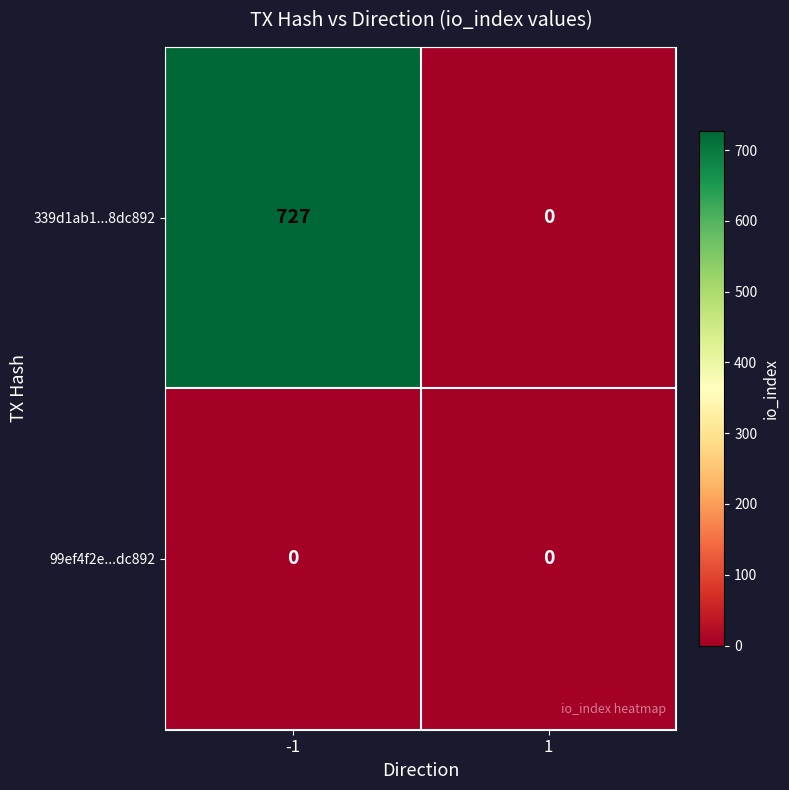

Reading left to right, extract all data points from this chart.

339d1ab1...8dc892: -1=727	1=0
99ef4f2e...dc892: -1=0	1=0